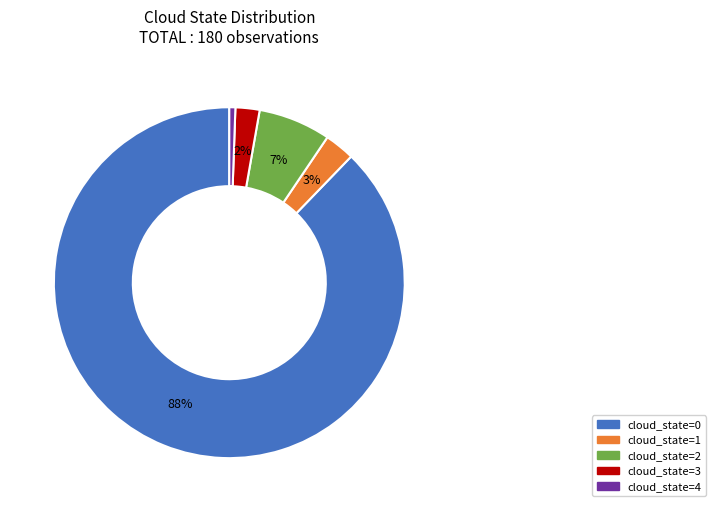

Which has a higher value, cloud_state=2 or cloud_state=0?

cloud_state=0